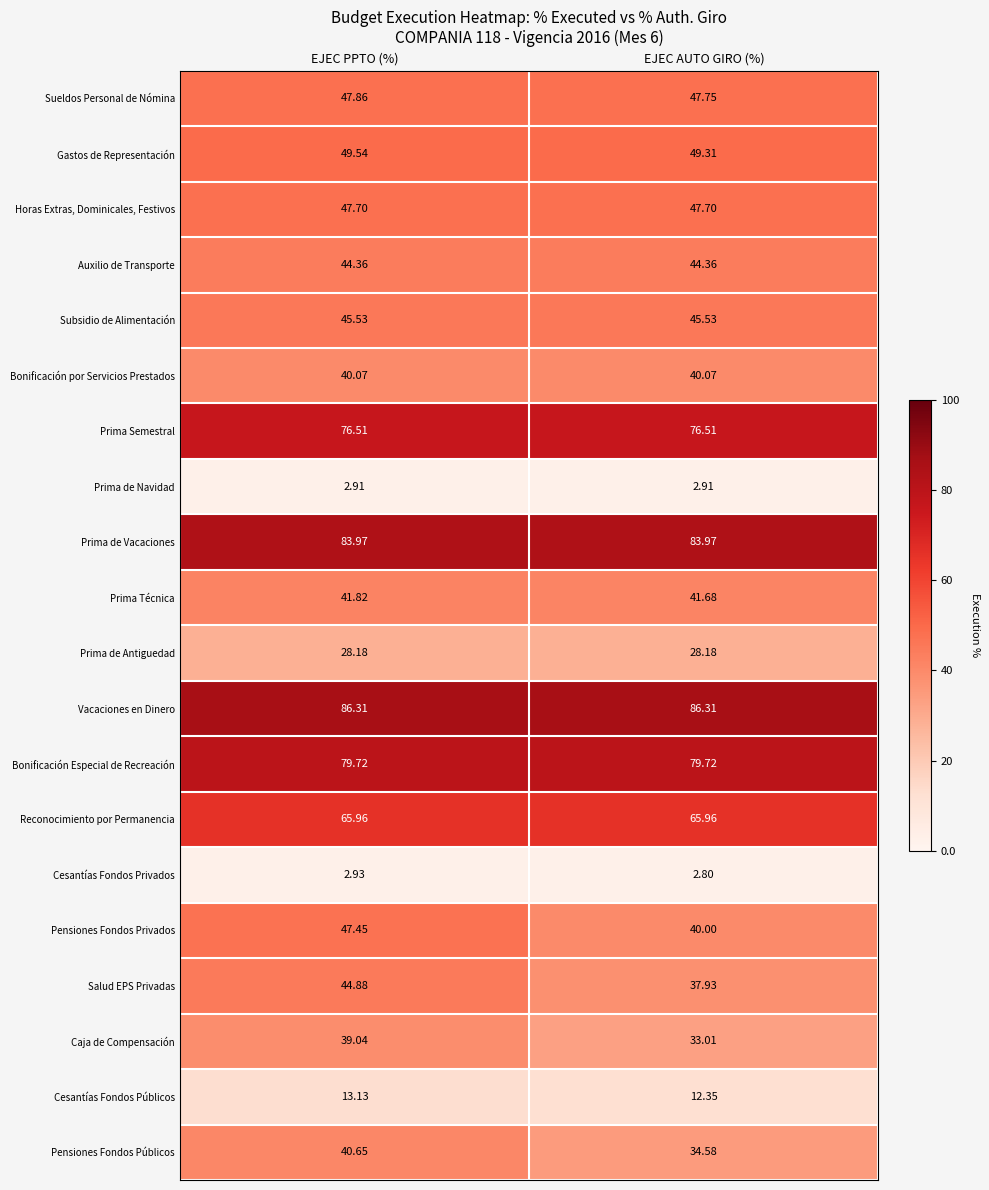

Which series has the largest range (max minus min)?

Pensiones Fondos Privados